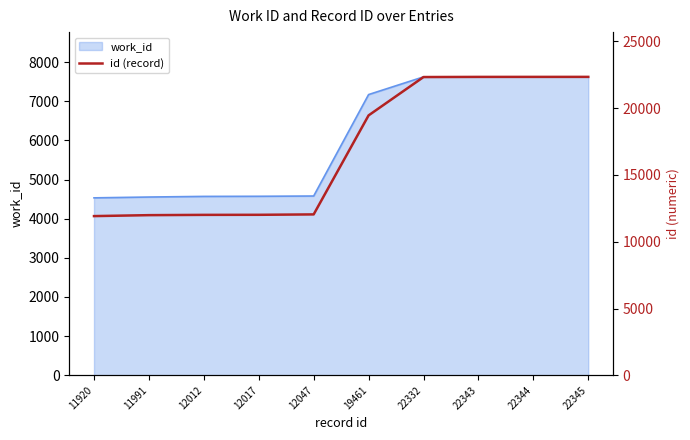

What is the difference between the values at 19461 and 22345?

2884